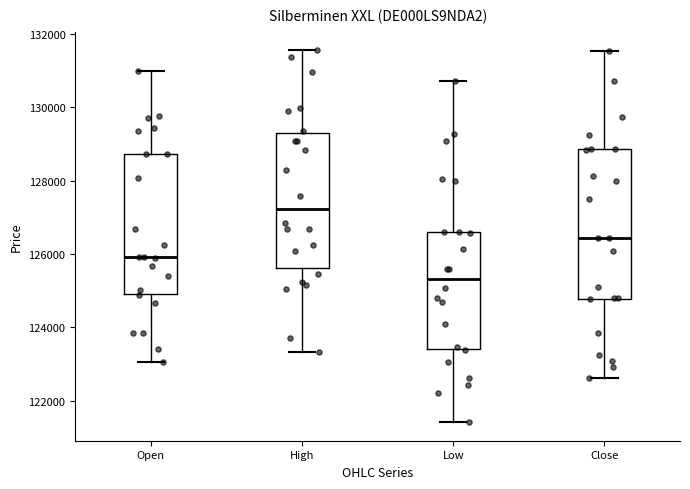

Where does the lower whisker of the box for Open end on the y-axis? The values are not printed on the chart, so give them approximately, as read against the axis.

123000